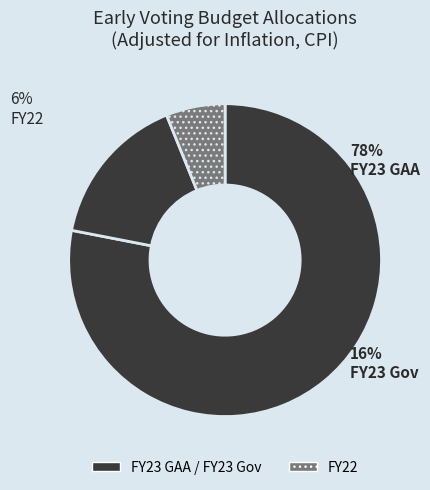

Rank the categories by value from lowest to highest.

FY22, FY23 Gov, FY23 GAA